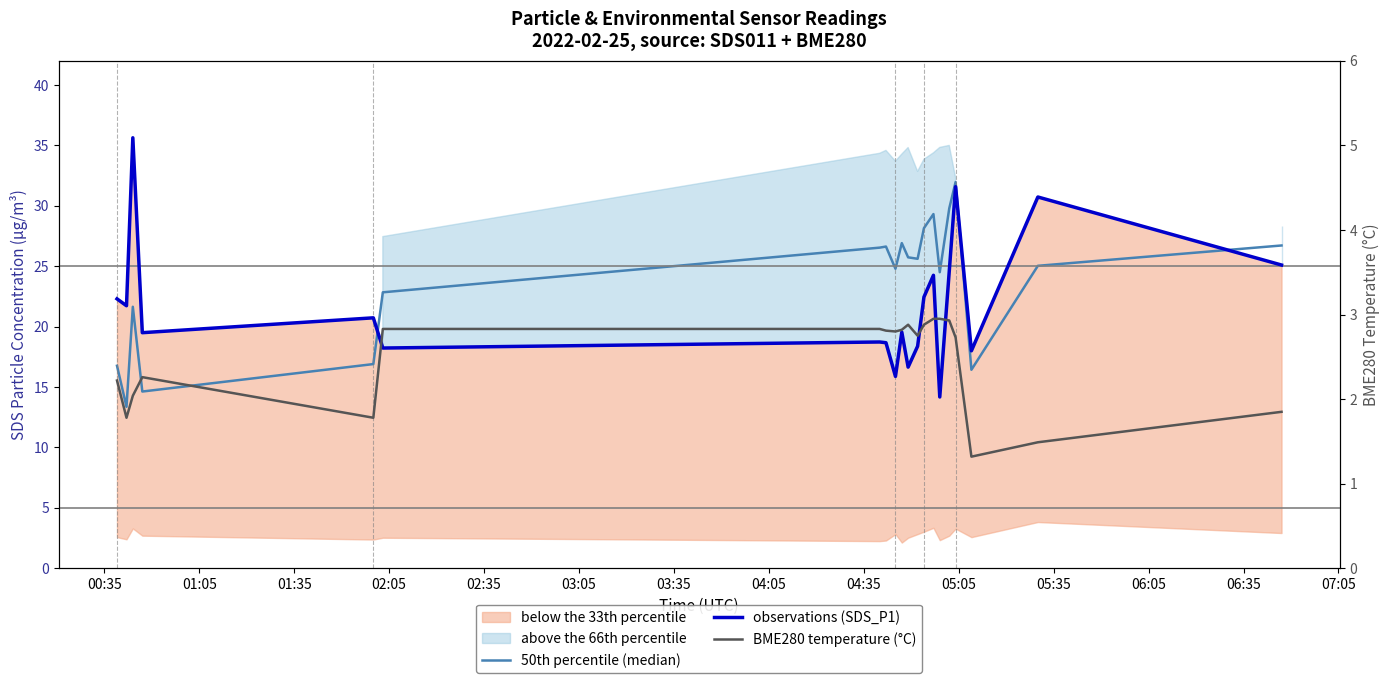

What is the lowest value of the BME280 temperature (°C) series?

1.3